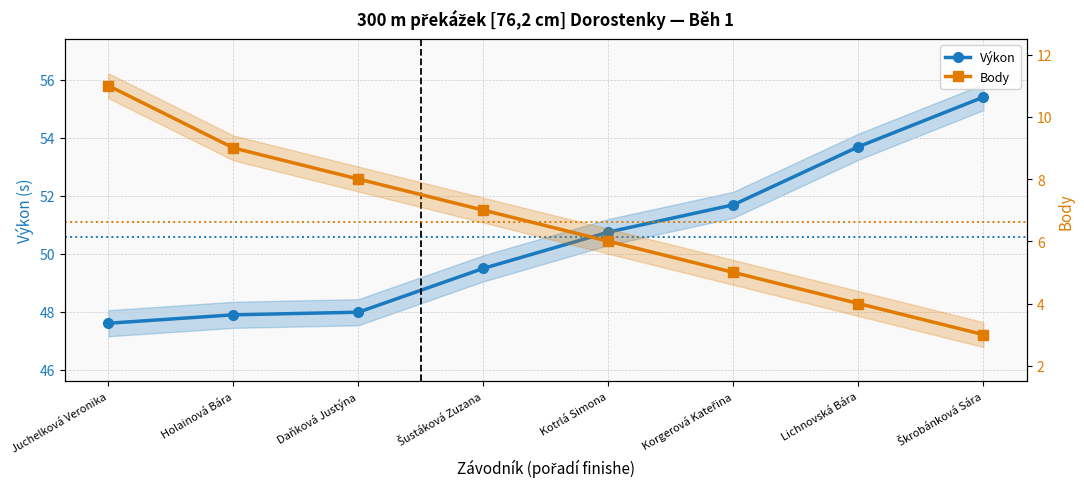

What is the sum of all Body values?

53.0